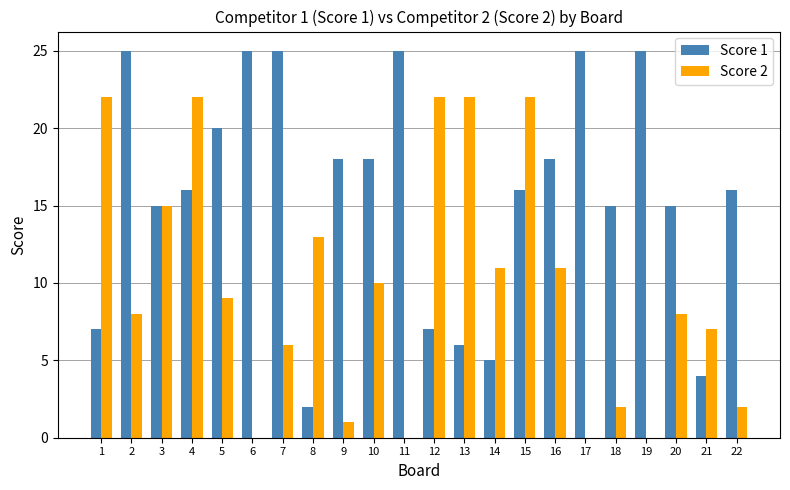

Is it true that Score 1 equals 7 at 12?

True